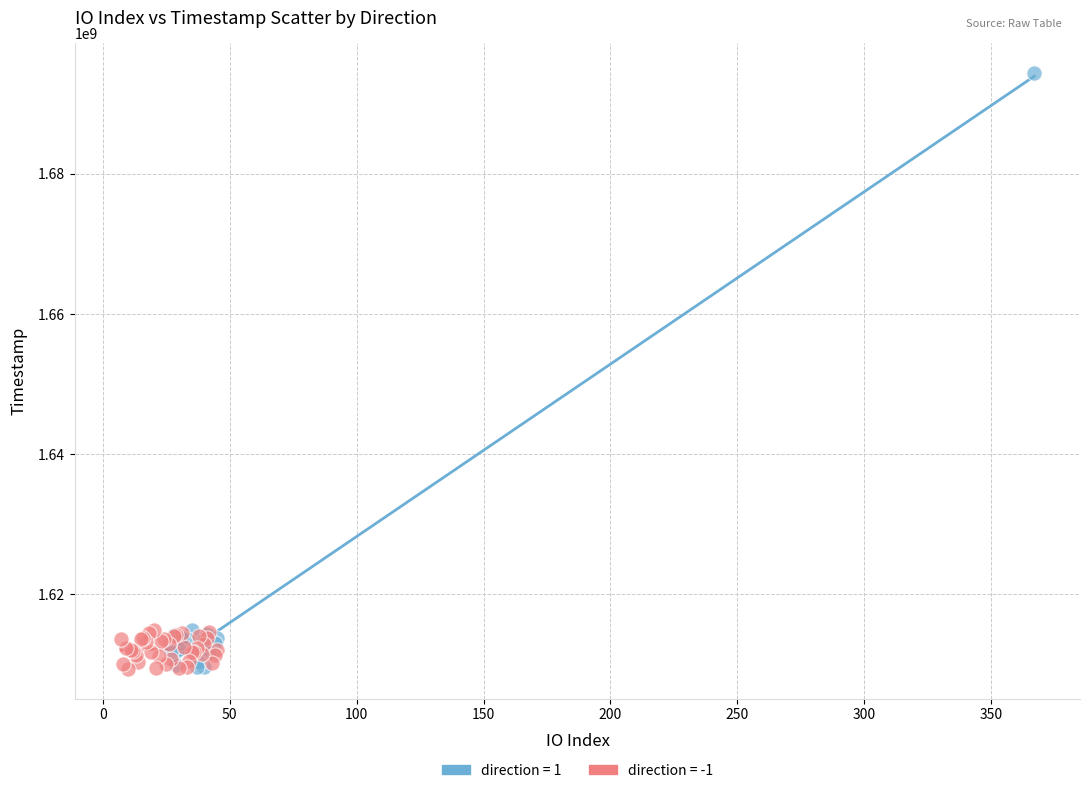

Which series reaches the maximum Y coordinate?

direction = 1